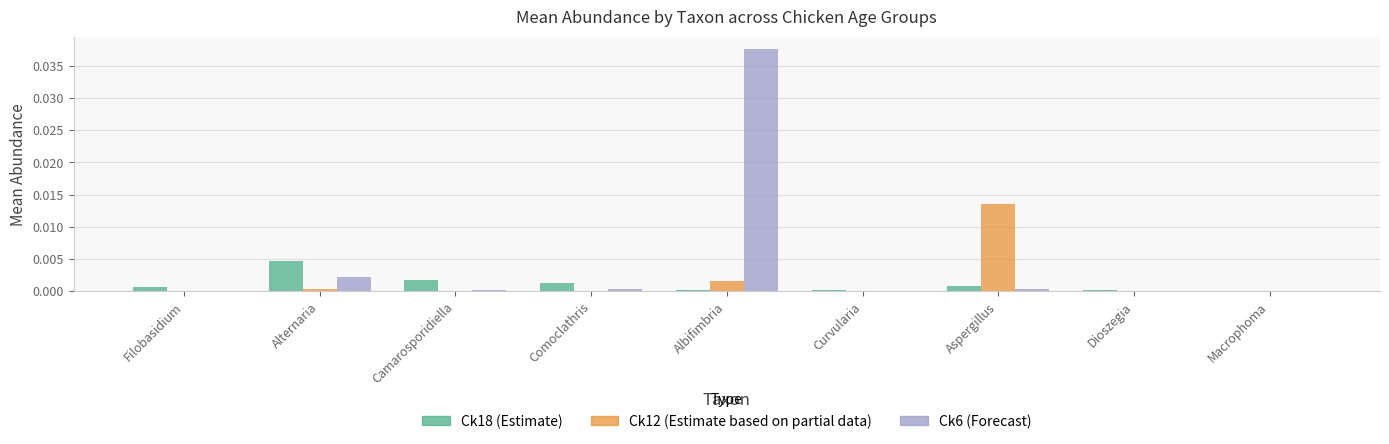

At which category is the sum across all series the highest?

Albifimbria